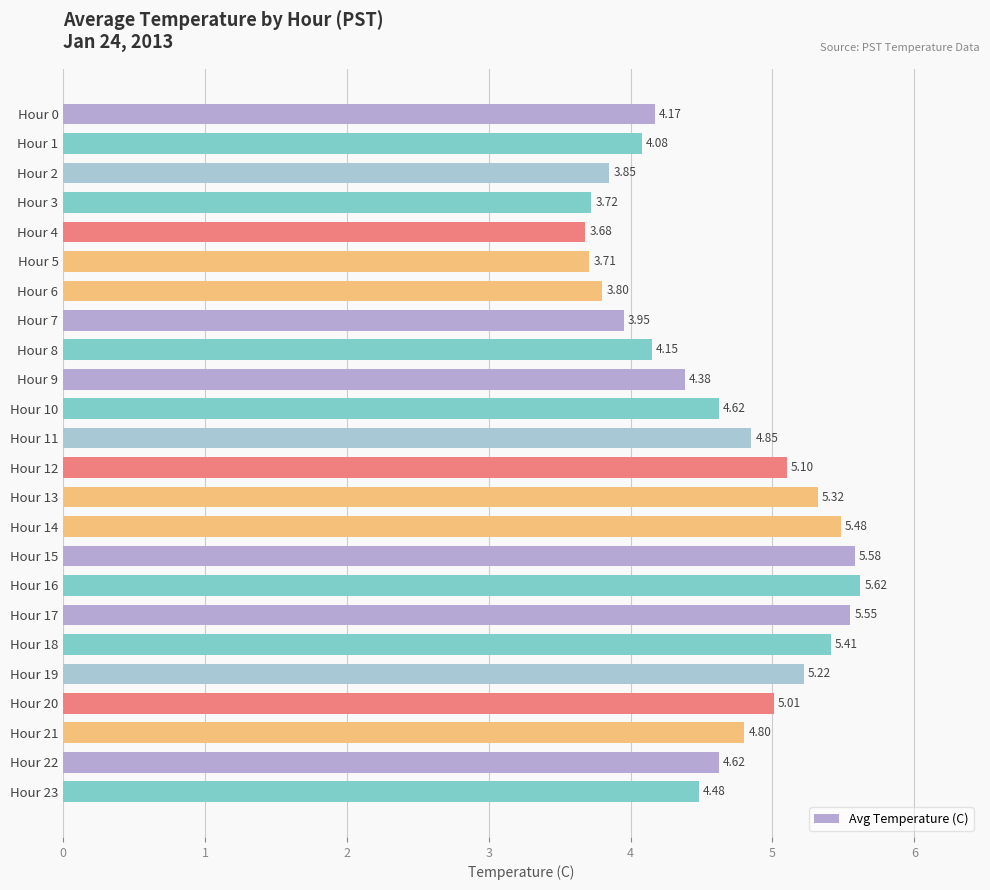

What is the difference between the maximum and minimum values?

1.9